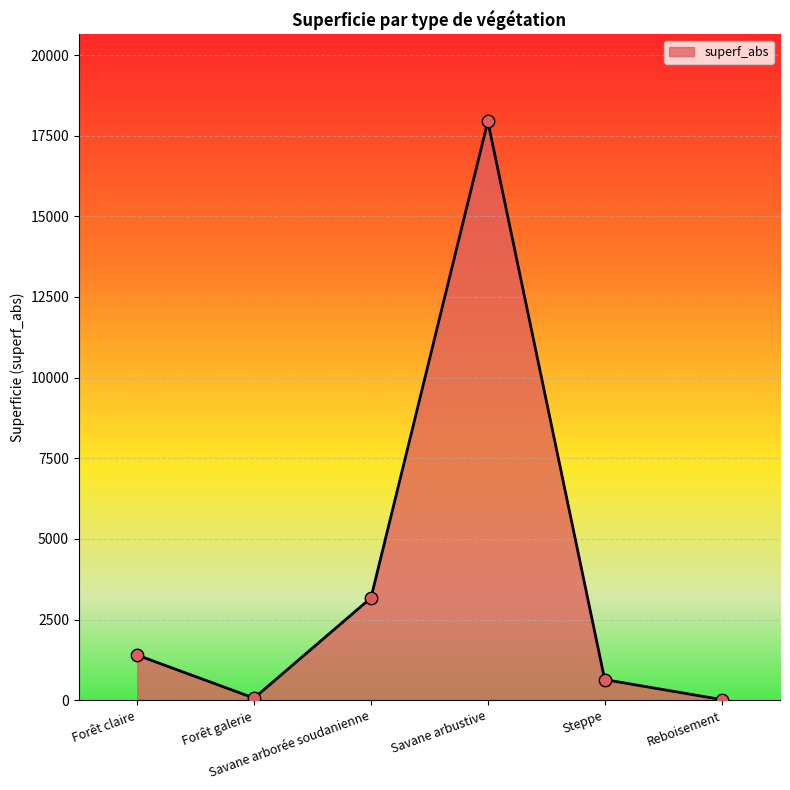

Approximately how many times larger is the value at Savane arbustive compared to Forêt galerie?

280.4